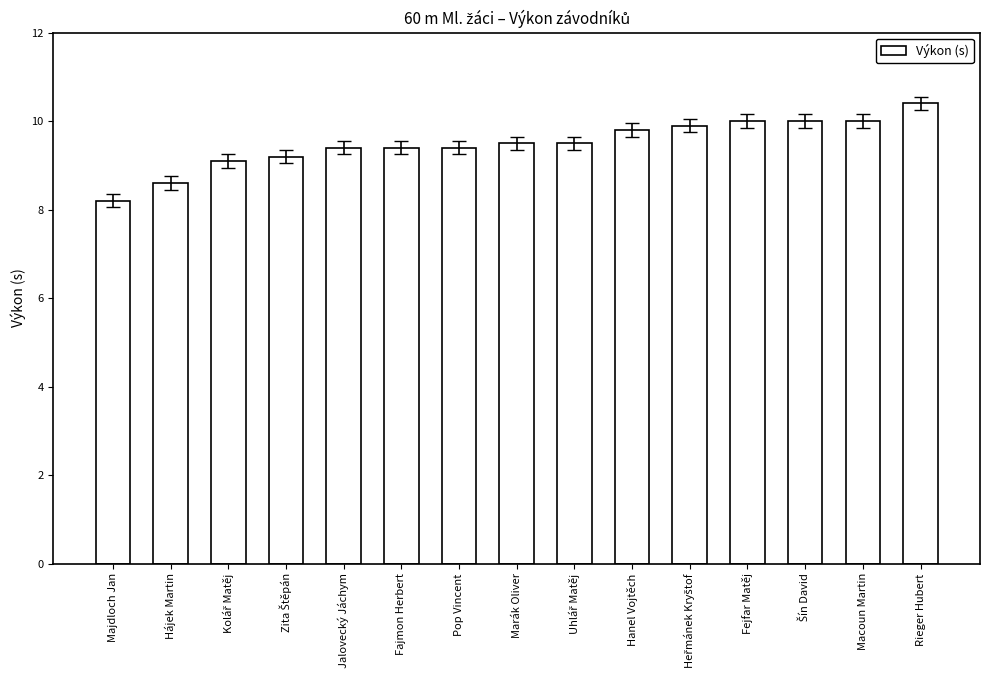

What value does the data have at Majdloch Jan?

8.2